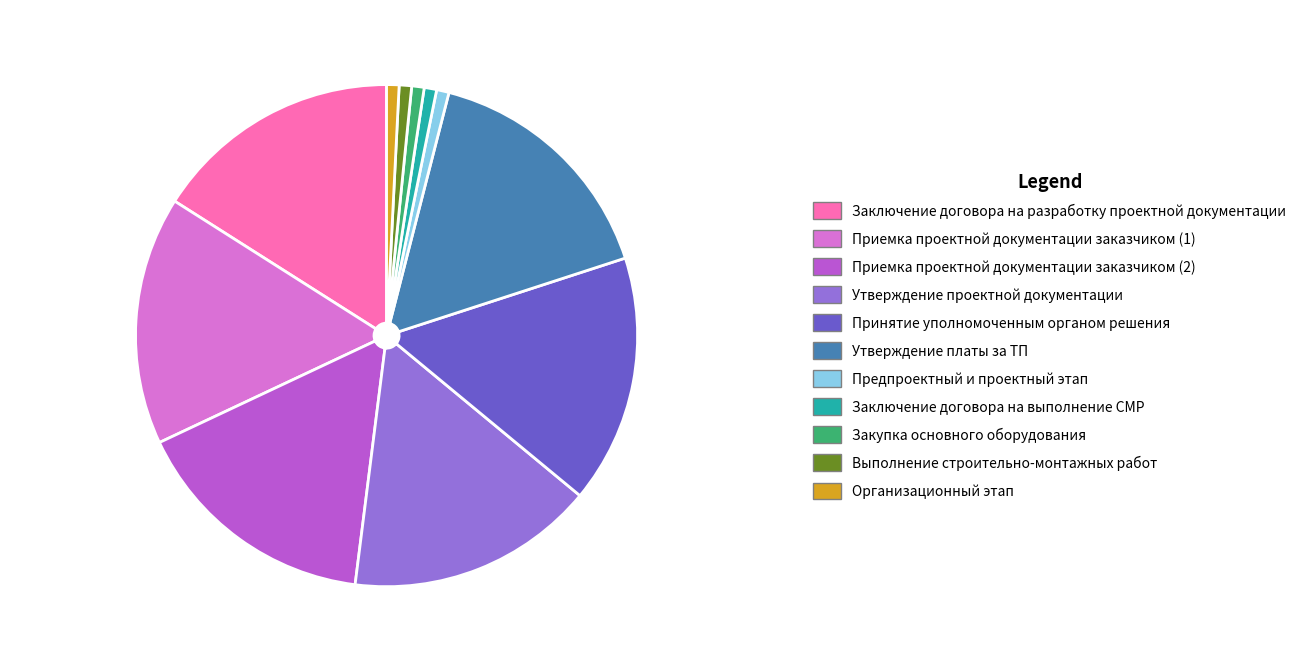

Which has a higher value, Принятие уполномоченным органом решения or Предпроектный и проектный этап?

Принятие уполномоченным органом решения